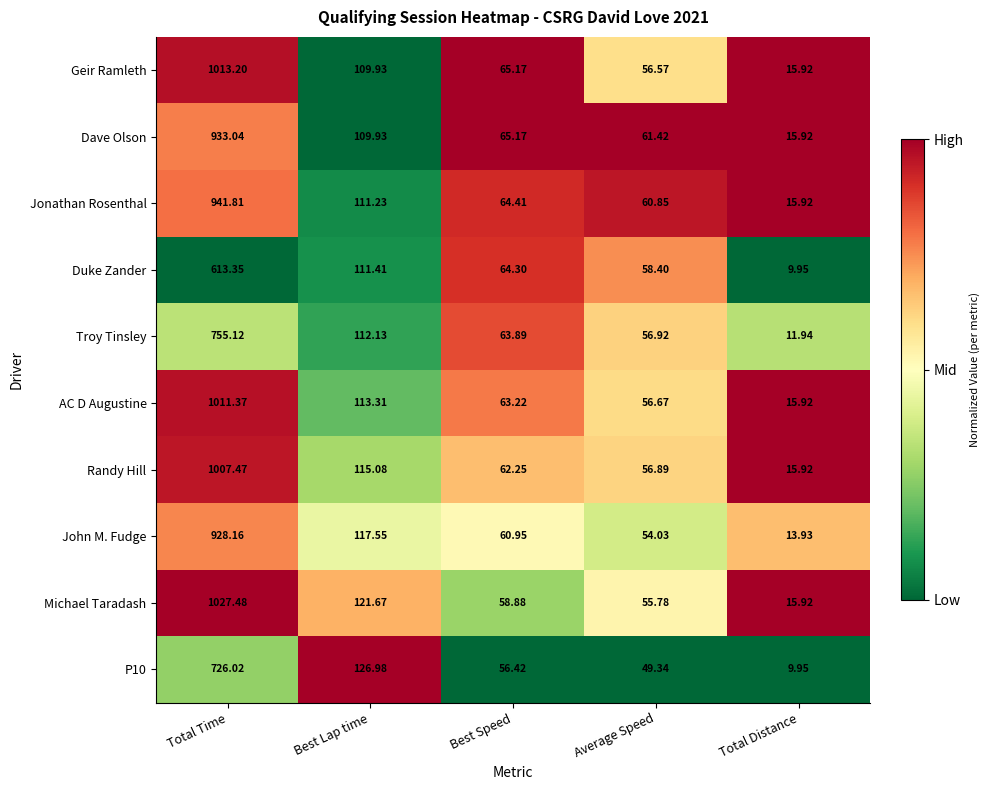

Which series has the widest spread of values?

Michael Taradash